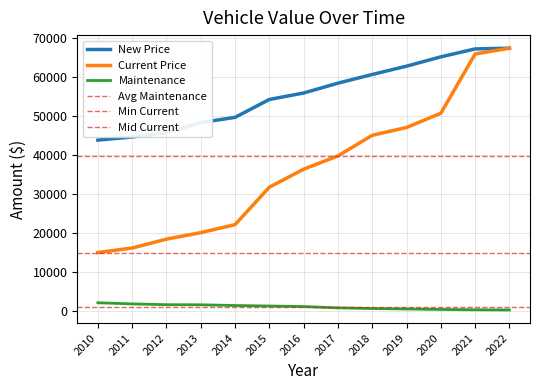

What is the value of the Current Price point at the 4th from the left?

20162